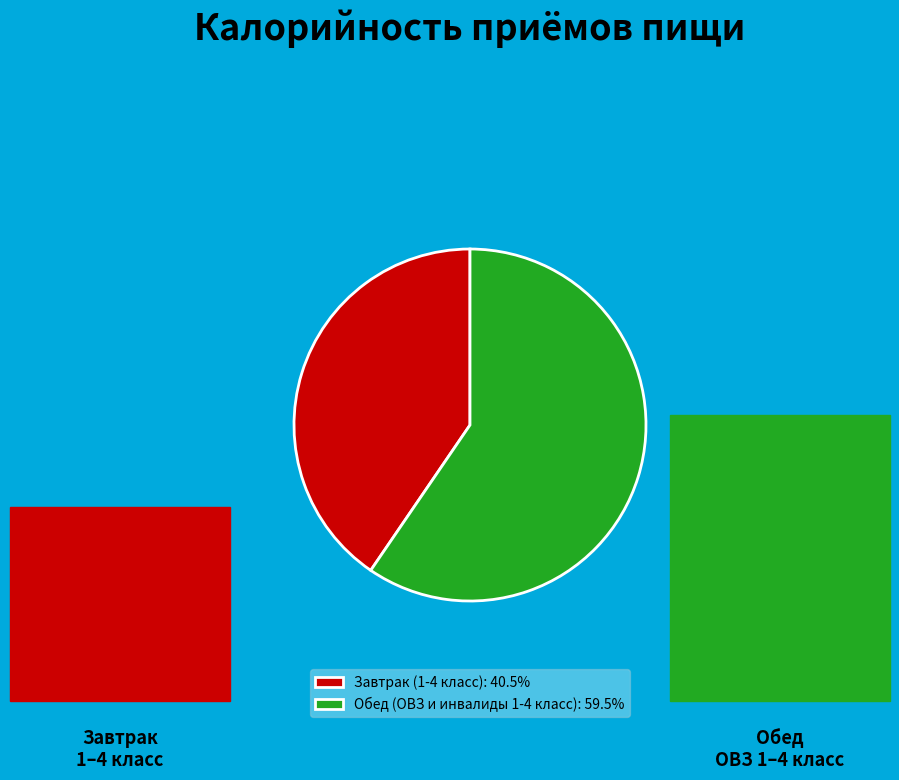

Is there any slice that represents more than half of the pie?

Yes